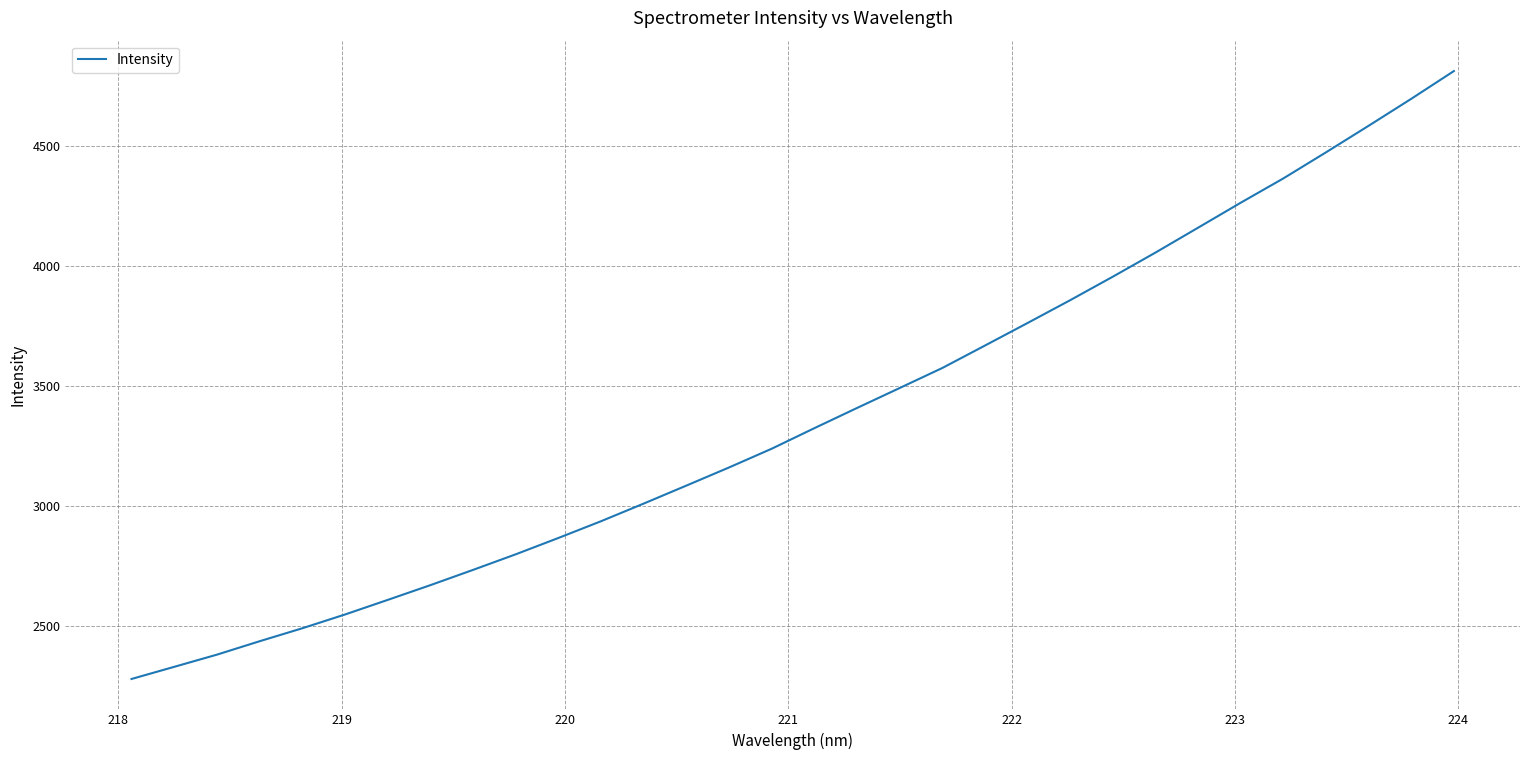

What is the difference between the maximum and minimum values?

2532.0